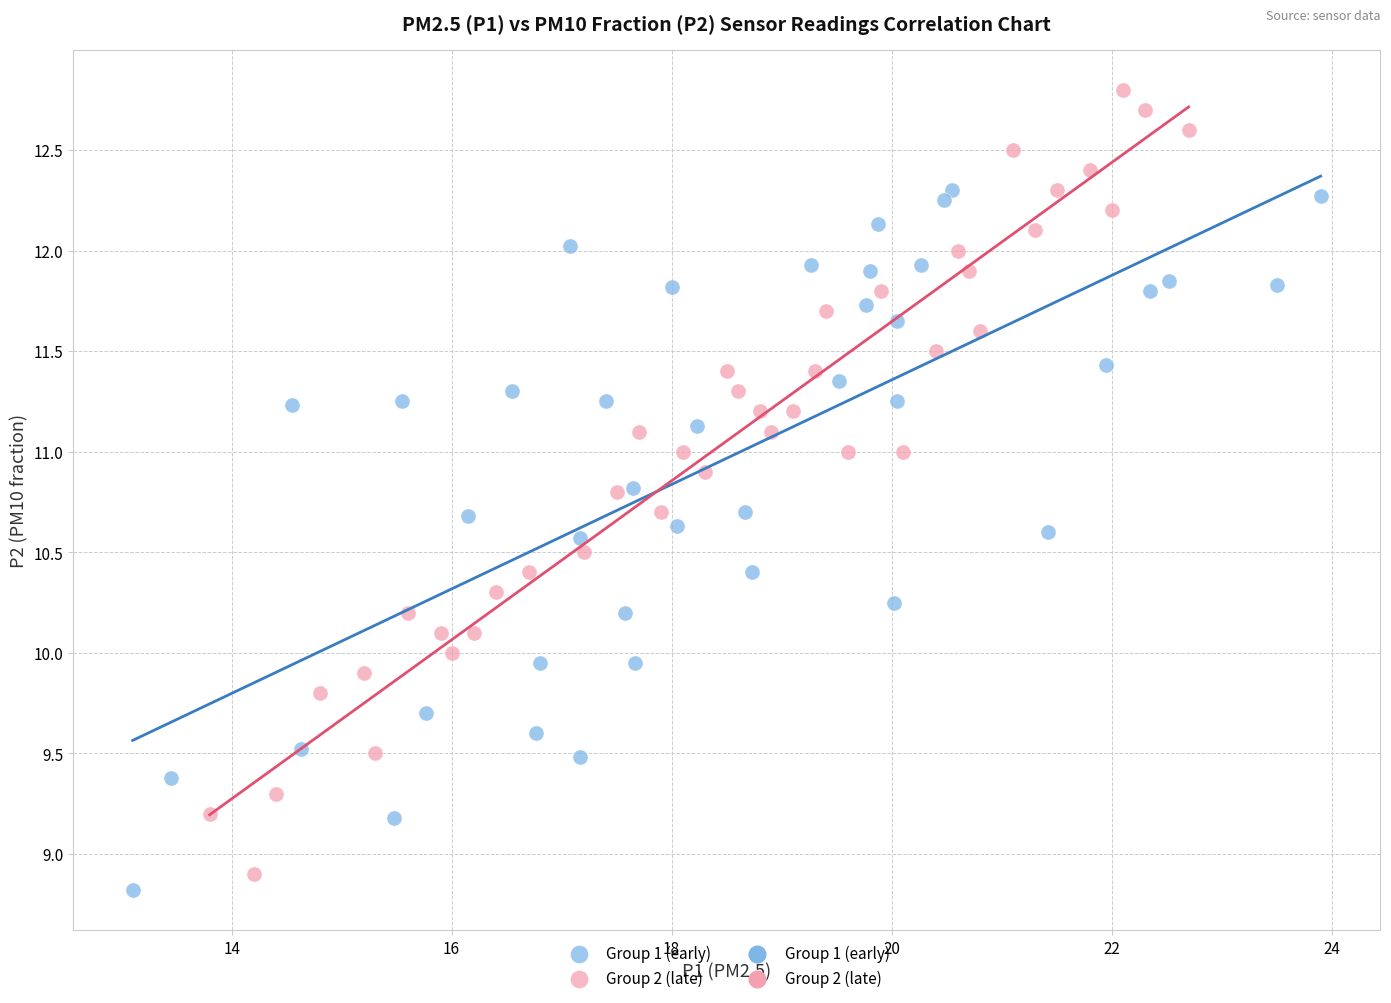

Which series has the widest spread of Y values?

Group 2 (late)